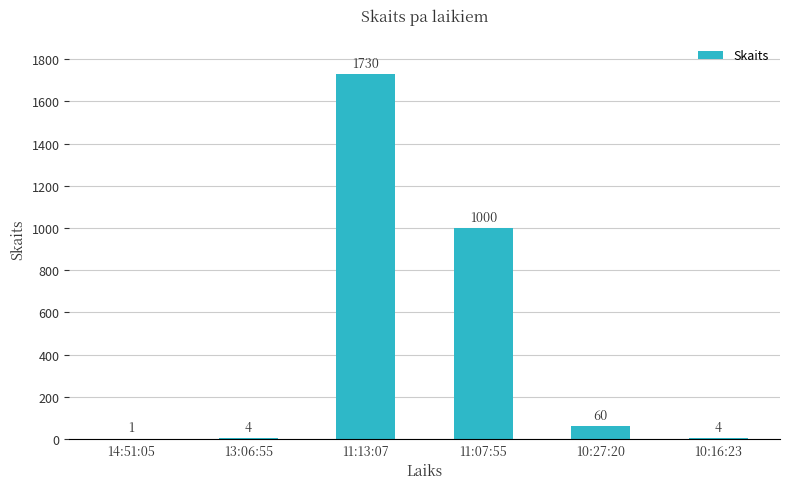

Is it true that the value at 11:07:55 is 1000?

True